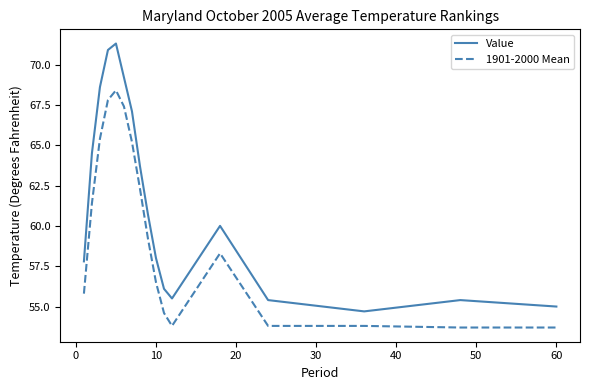

What is the difference between the maximum and minimum values in the Value series?

16.6